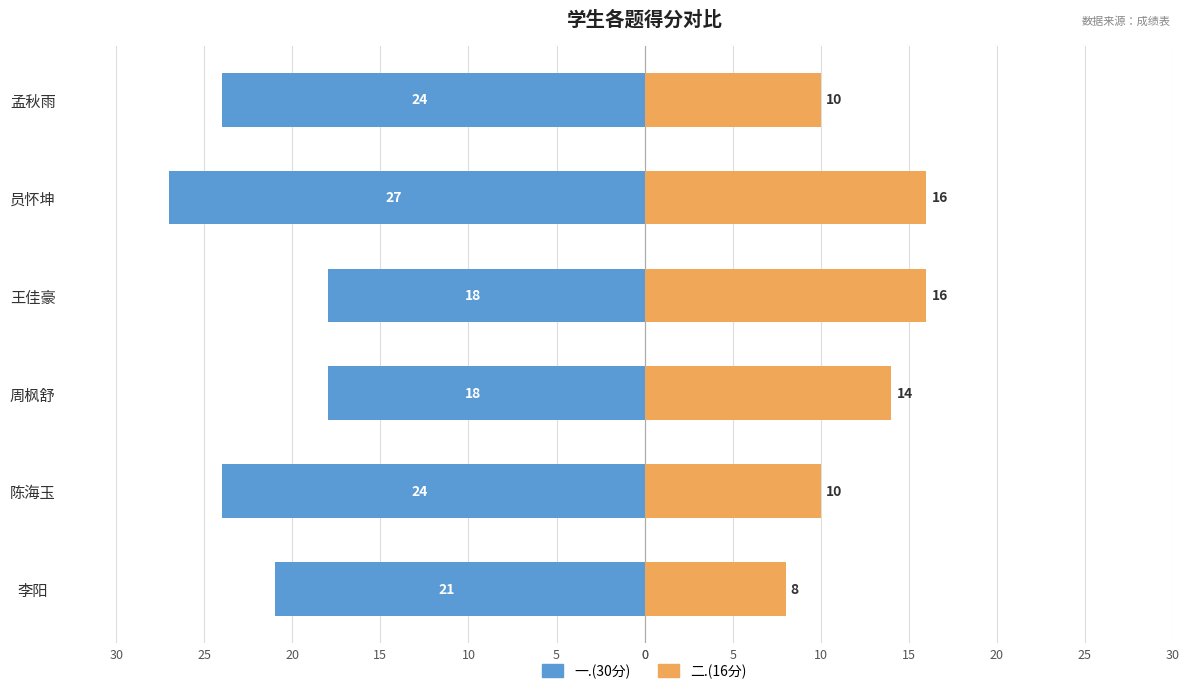

What is the value of the 二.(16分) bar at the 1st from the left?

8